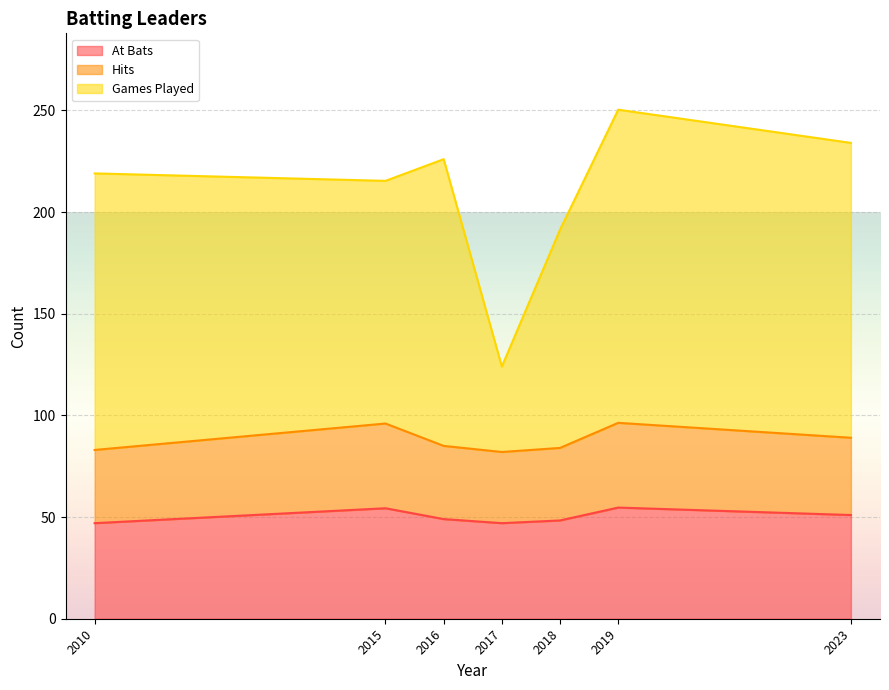

How many distinct data groups are displayed?

3